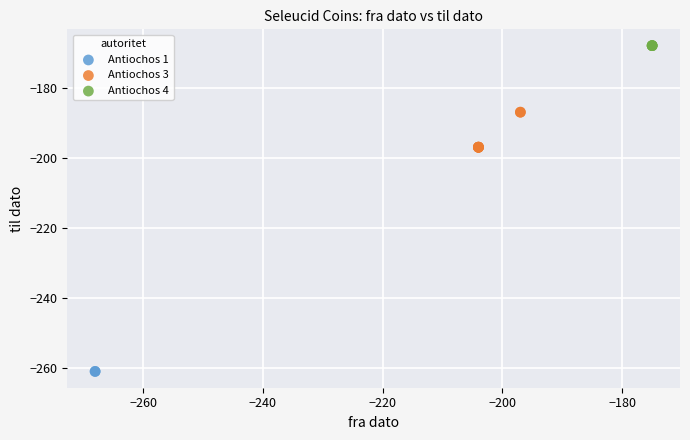

Which series reaches the maximum Y coordinate?

Antiochos 4